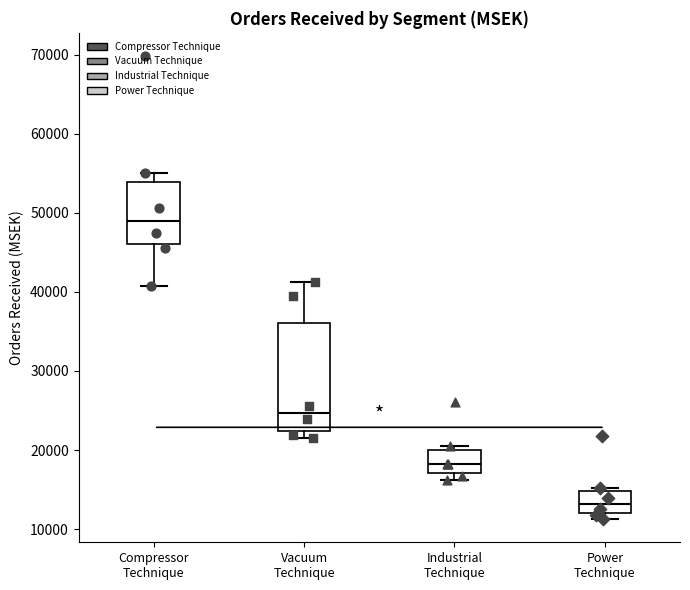

Where is the upper edge of the box for Vacuum Technique on the y-axis? The values are not printed on the chart, so give them approximately, as read against the axis.

36000